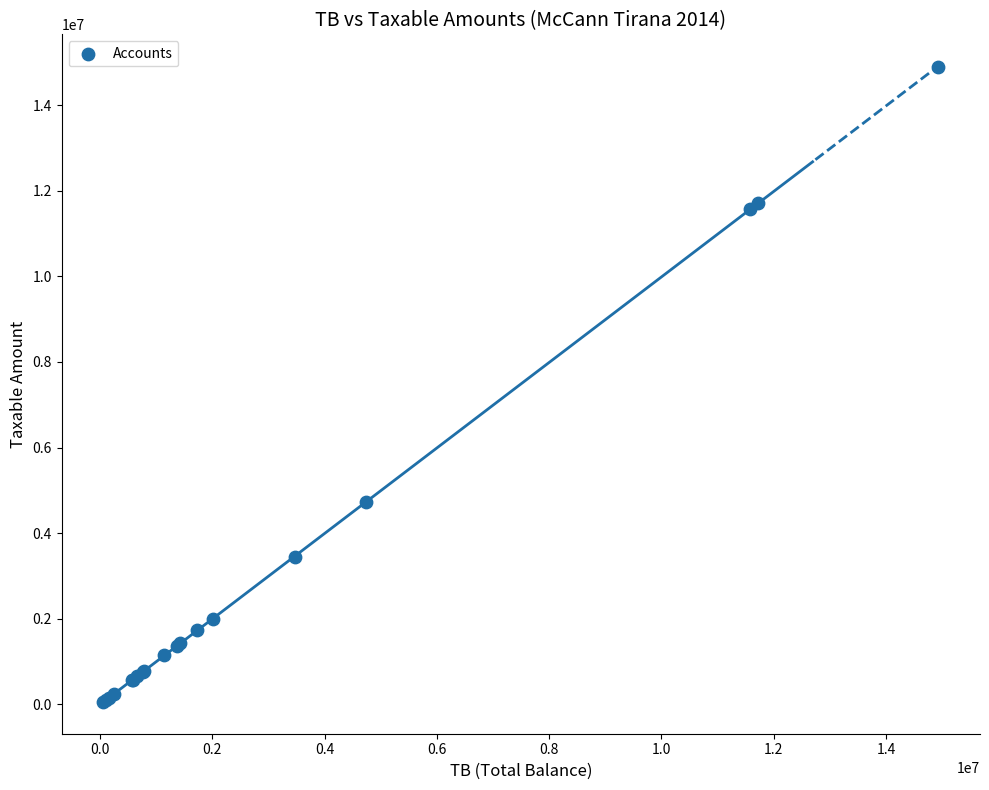

What Y value in the scatter plot is closest to 7474836?

4731146.9